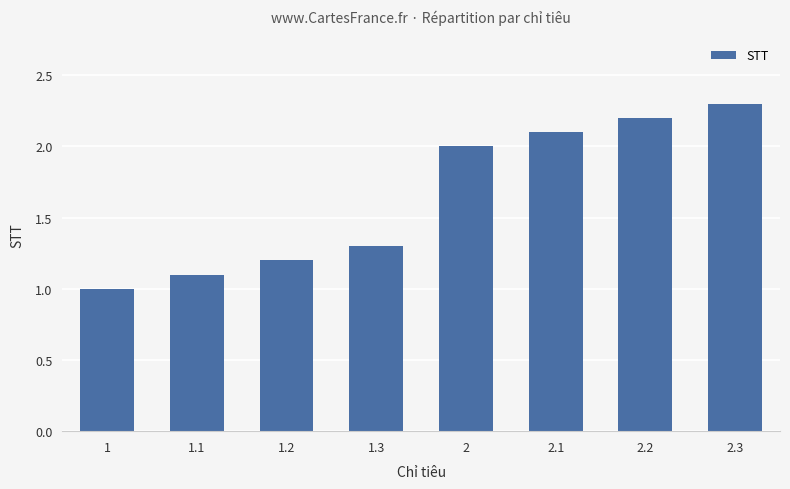

The value at 1.3 is 2.2. True or false?

False